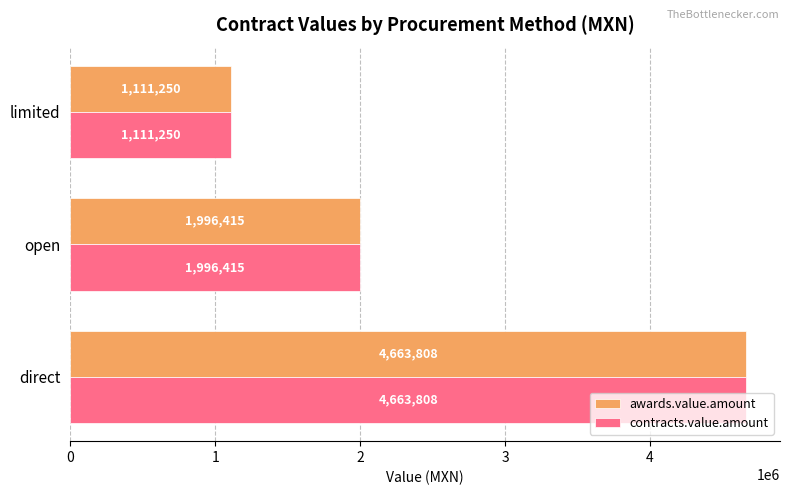

What is the sum of the awards.value.amount values at limited and open?

3107665.0